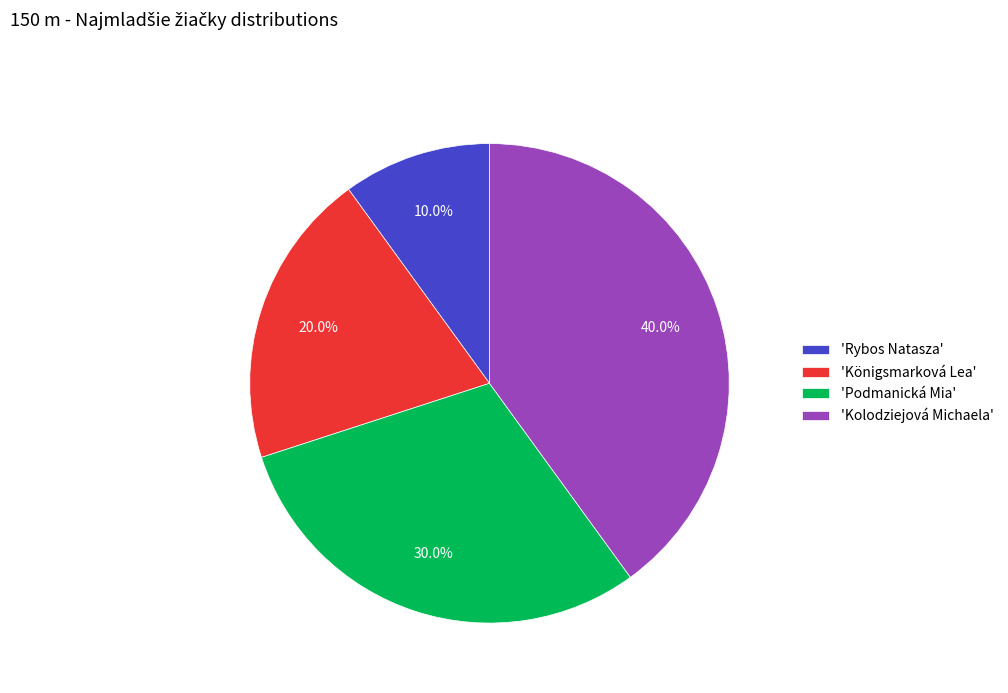

What percentage is NOT represented by 'Königsmarková Lea'?

80.0%